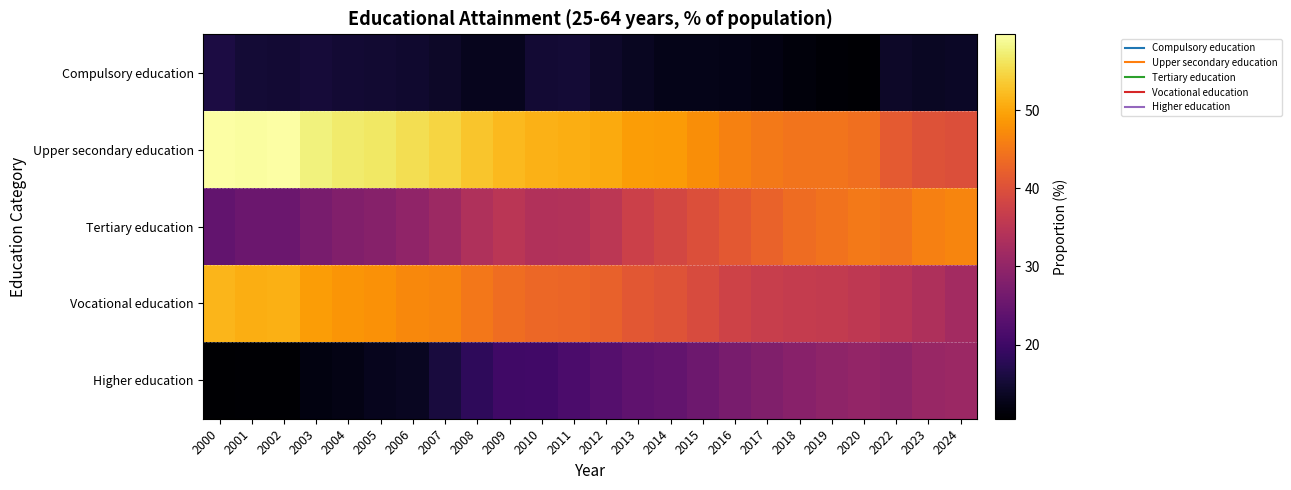

Between 2022 and 2009, which is larger?

2022